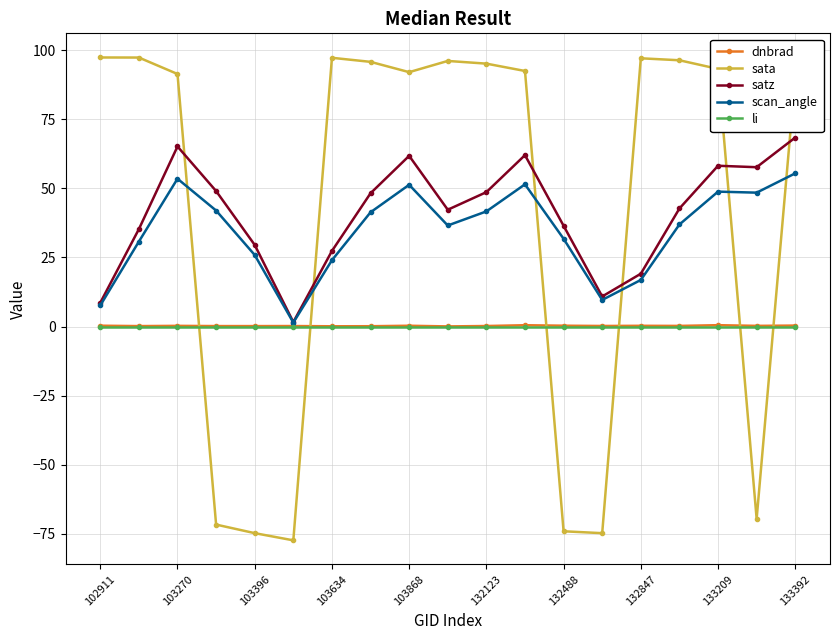

Which series has the largest range (max minus min)?

sata